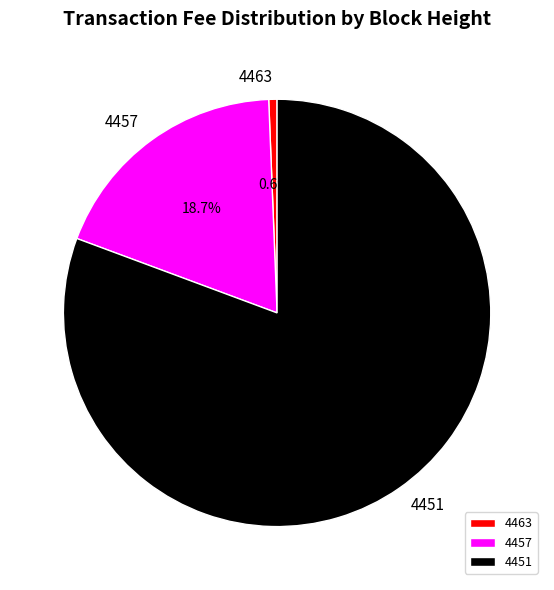

Is it true that 4457 is 19% of the pie?

True